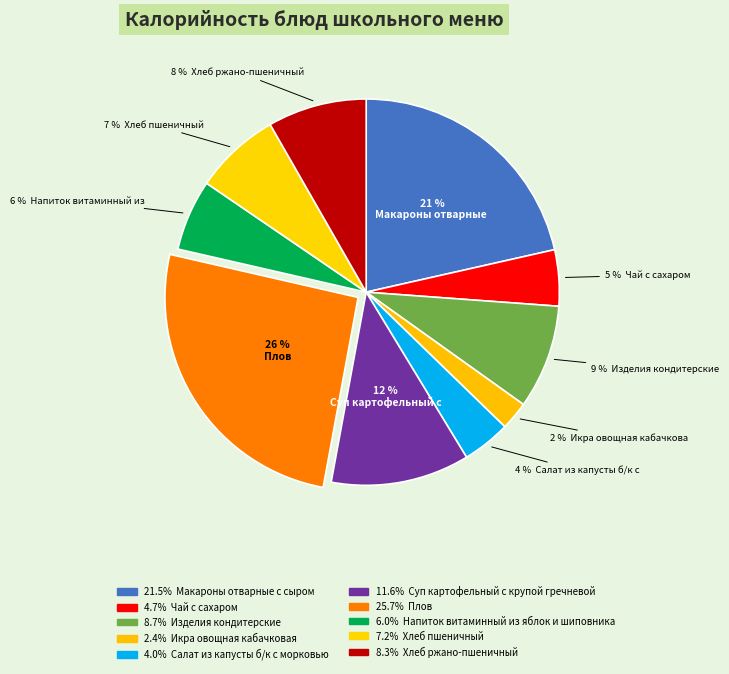

Does any single category account for the majority?

No